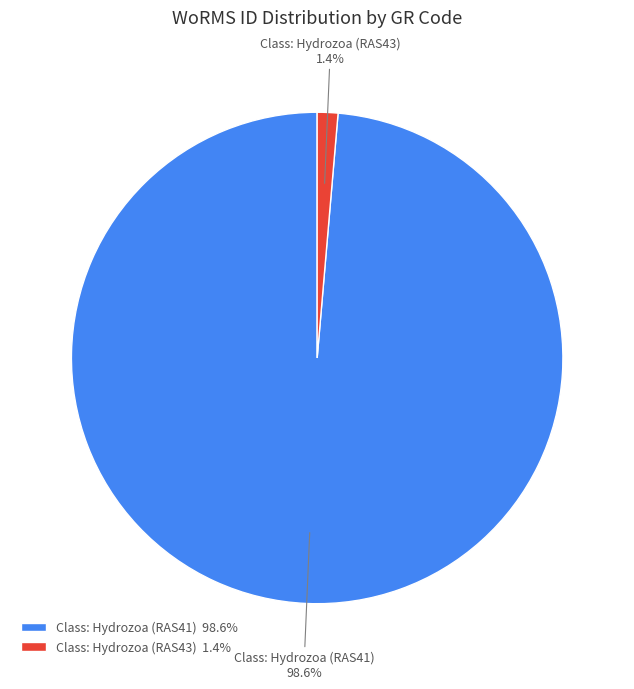

How many segments does this pie chart have?

2